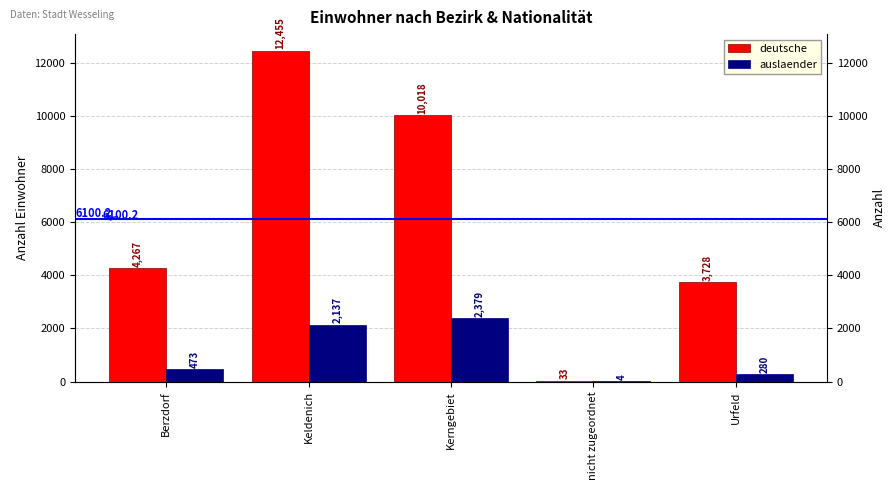

Reading left to right, what are all the values shown in this chart?

deutsche: Berzdorf=4267	Keldenich=12455	Kerngebiet=10018	nicht zugeordnet=33	Urfeld=3728
auslaender: Berzdorf=473	Keldenich=2137	Kerngebiet=2379	nicht zugeordnet=4	Urfeld=280